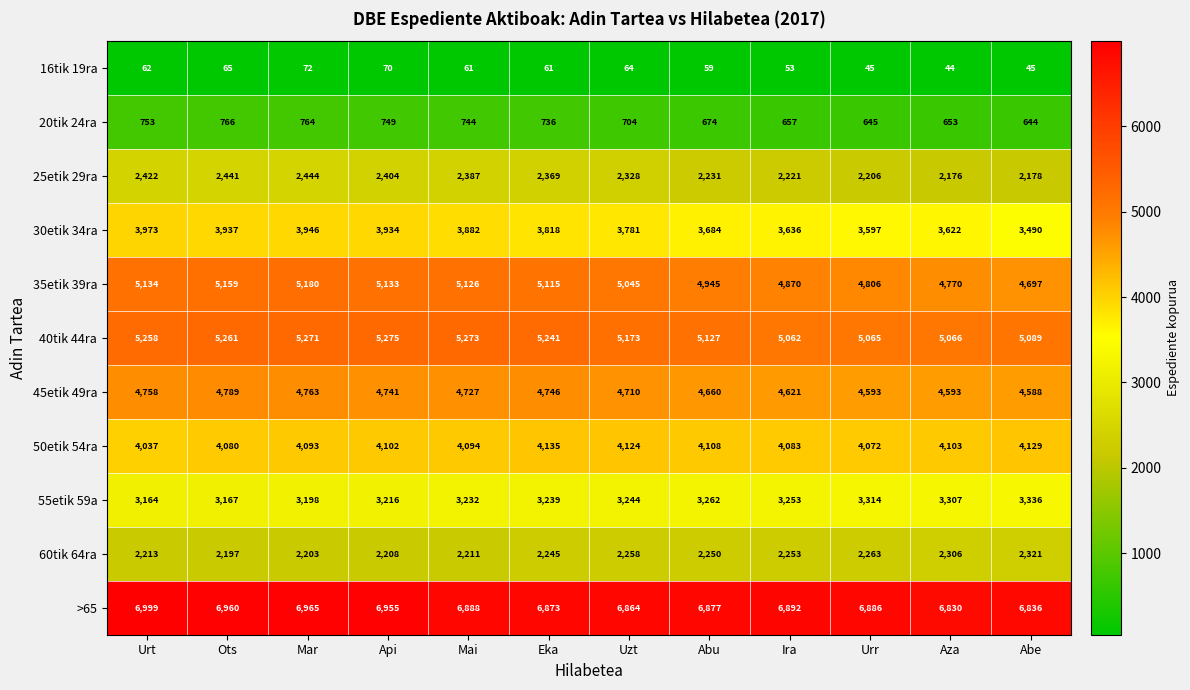

True or false: 55etik 59a has a value of 3232 at Mai.

True